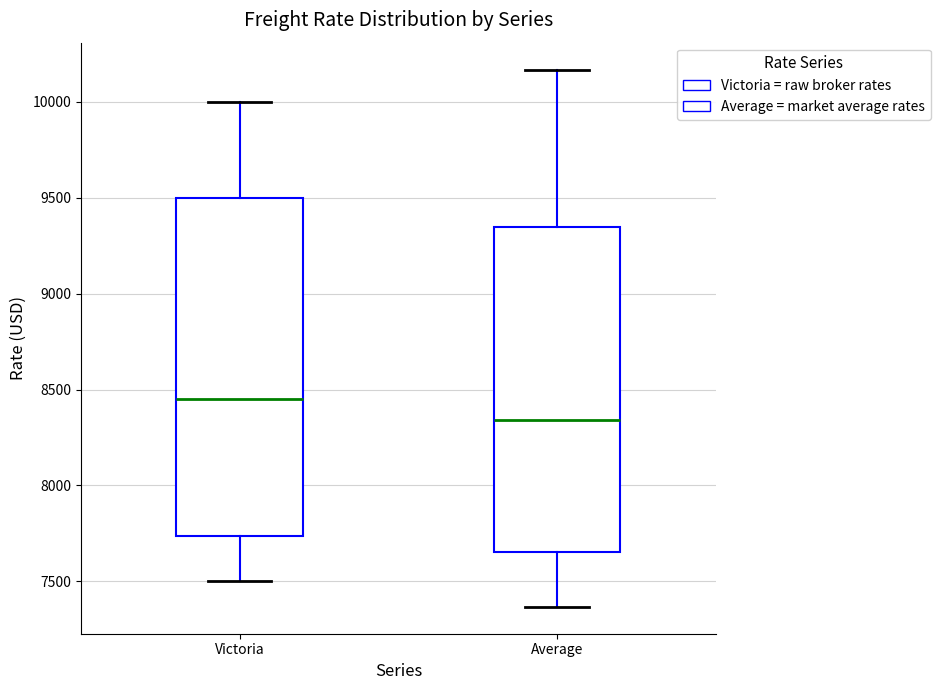

Where does the lower whisker of the box for Victoria end on the y-axis? The values are not printed on the chart, so give them approximately, as read against the axis.

7500